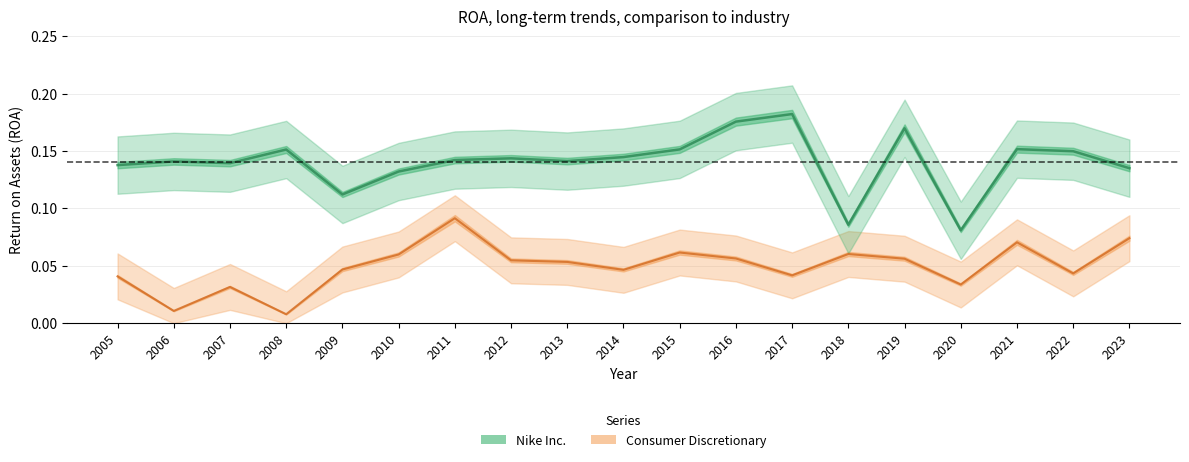

At which label does Nike Inc. reach its minimum?

2020